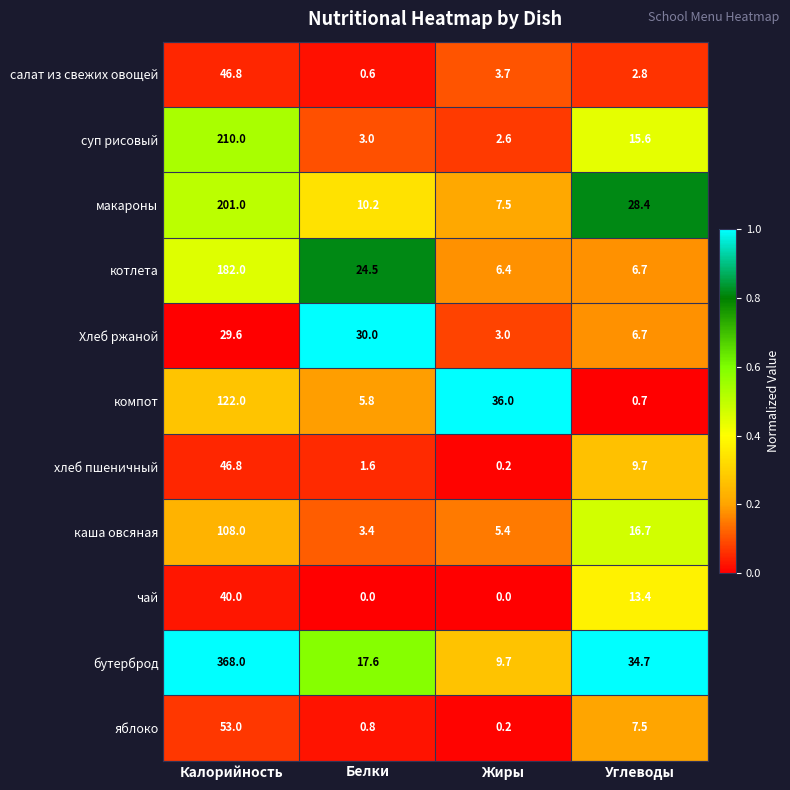

List the labels in order of салат из свежих овощей value, smallest first.

Белки, Углеводы, Жиры, Калорийность